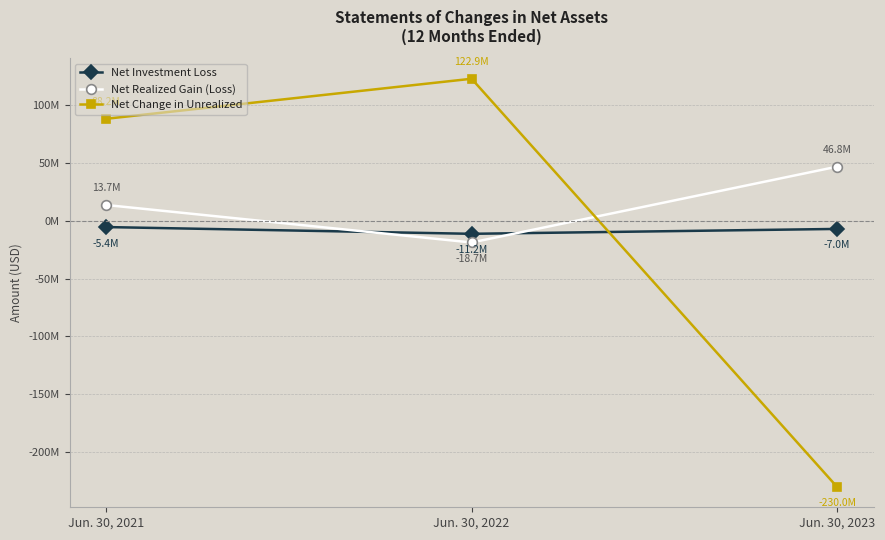

Which has a higher value, Jun. 30, 2023 or Jun. 30, 2021?

Jun. 30, 2021